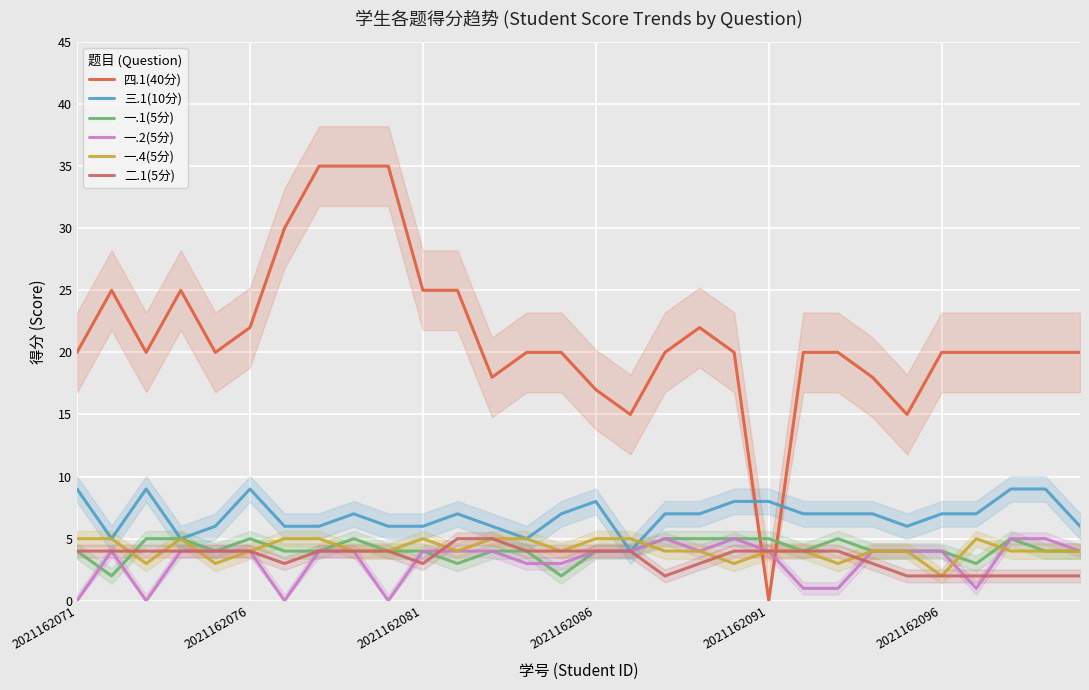

Between 27 and 26, which is larger?

27